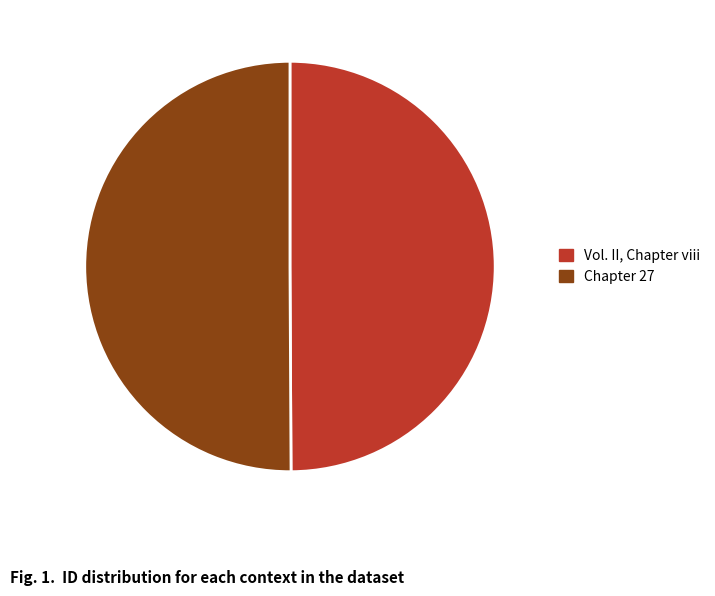

Is it true that Vol. II, Chapter viii is 50% of the pie?

True